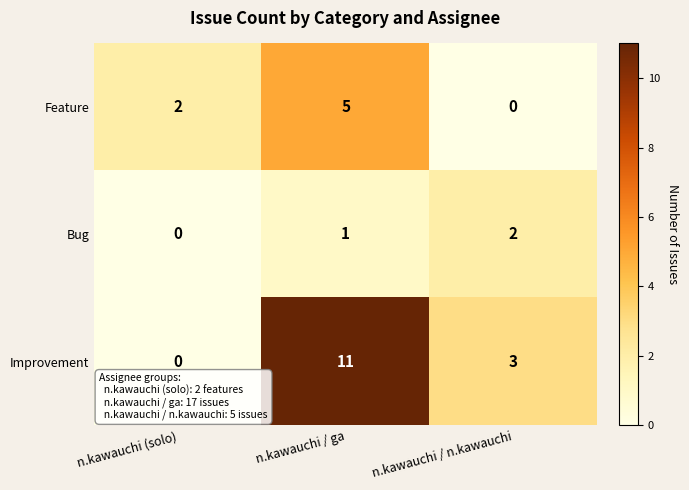

Is it true that Bug equals 1 at n.kawauchi / ga?

True